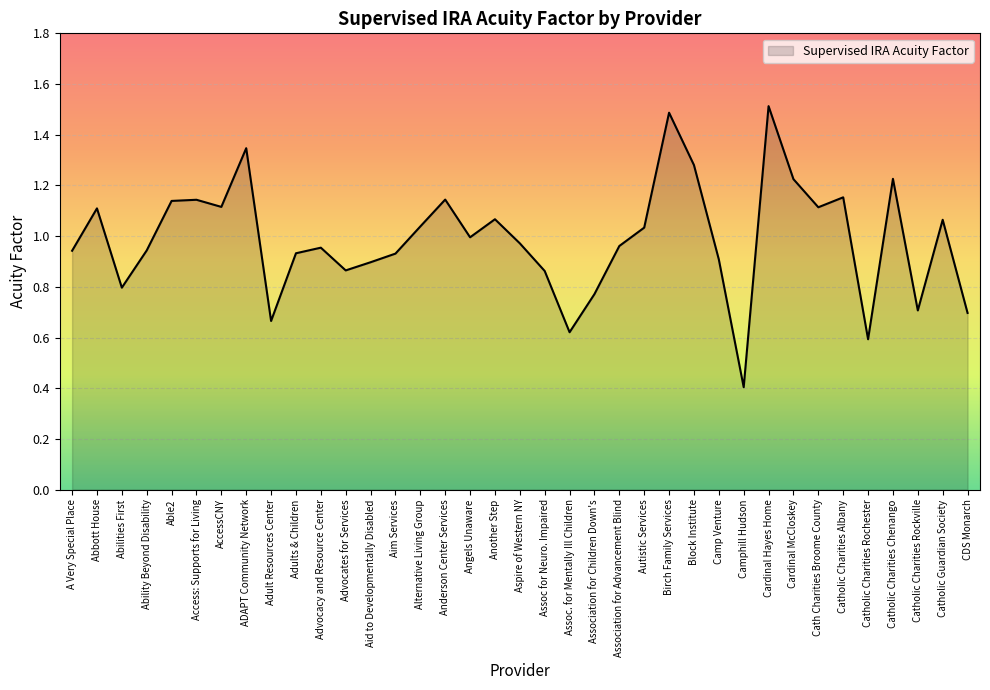

What is the difference between the values at Advocates for Services and Adult Resources Center?

0.2